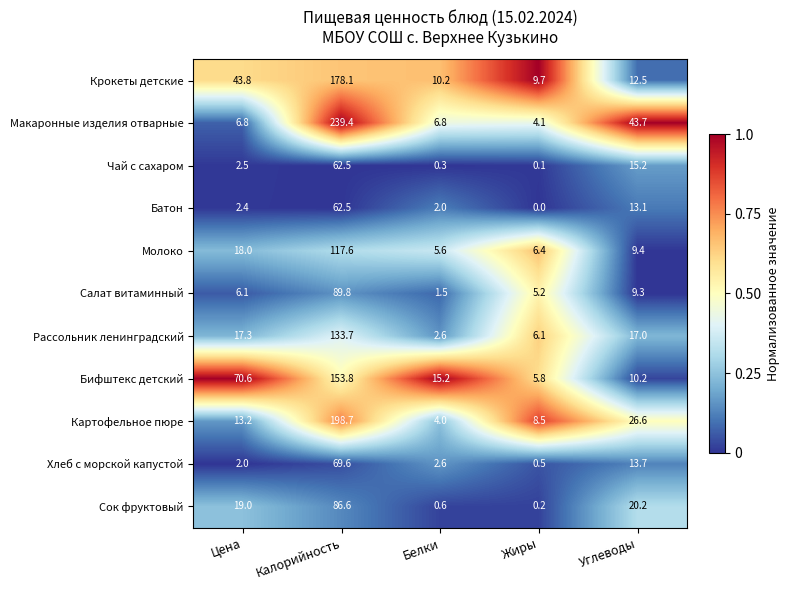

At which category is the sum across all series the highest?

Калорийность